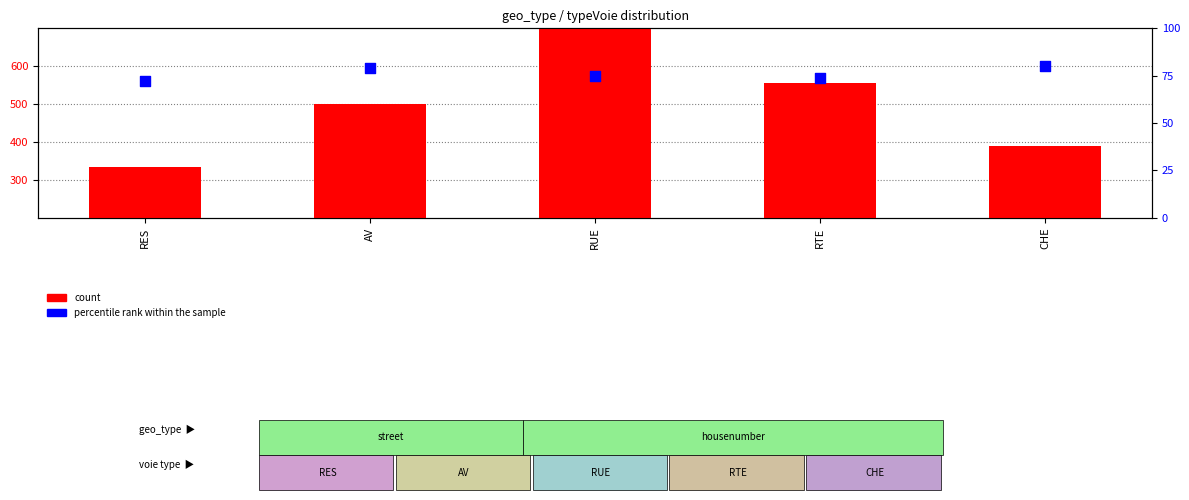

What is the total value across all series at RES?

407